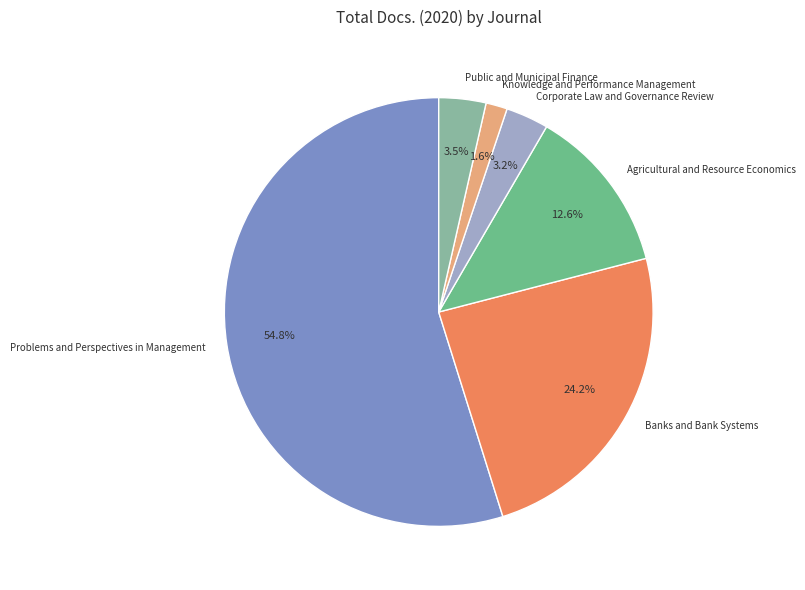

Which slice is the smallest?

Knowledge and Performance Management